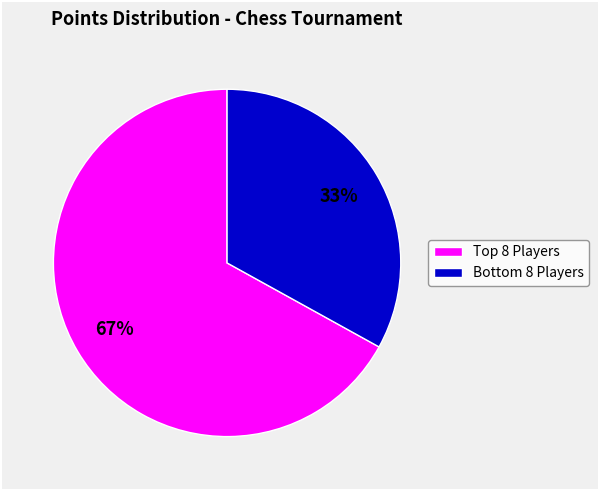

To the nearest percent, what is the average slice percentage?

50%